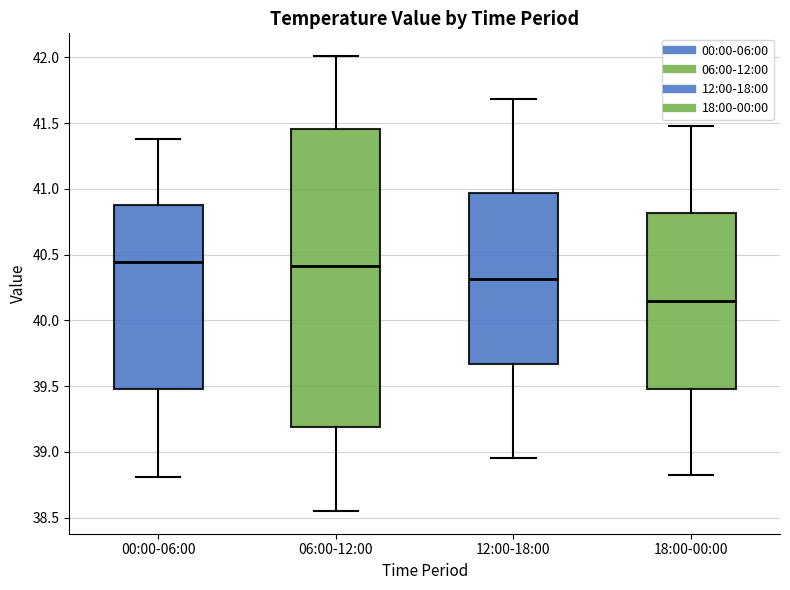

Comparing the boxes themselves (not the whiskers), which one is the tallest?

06:00-12:00